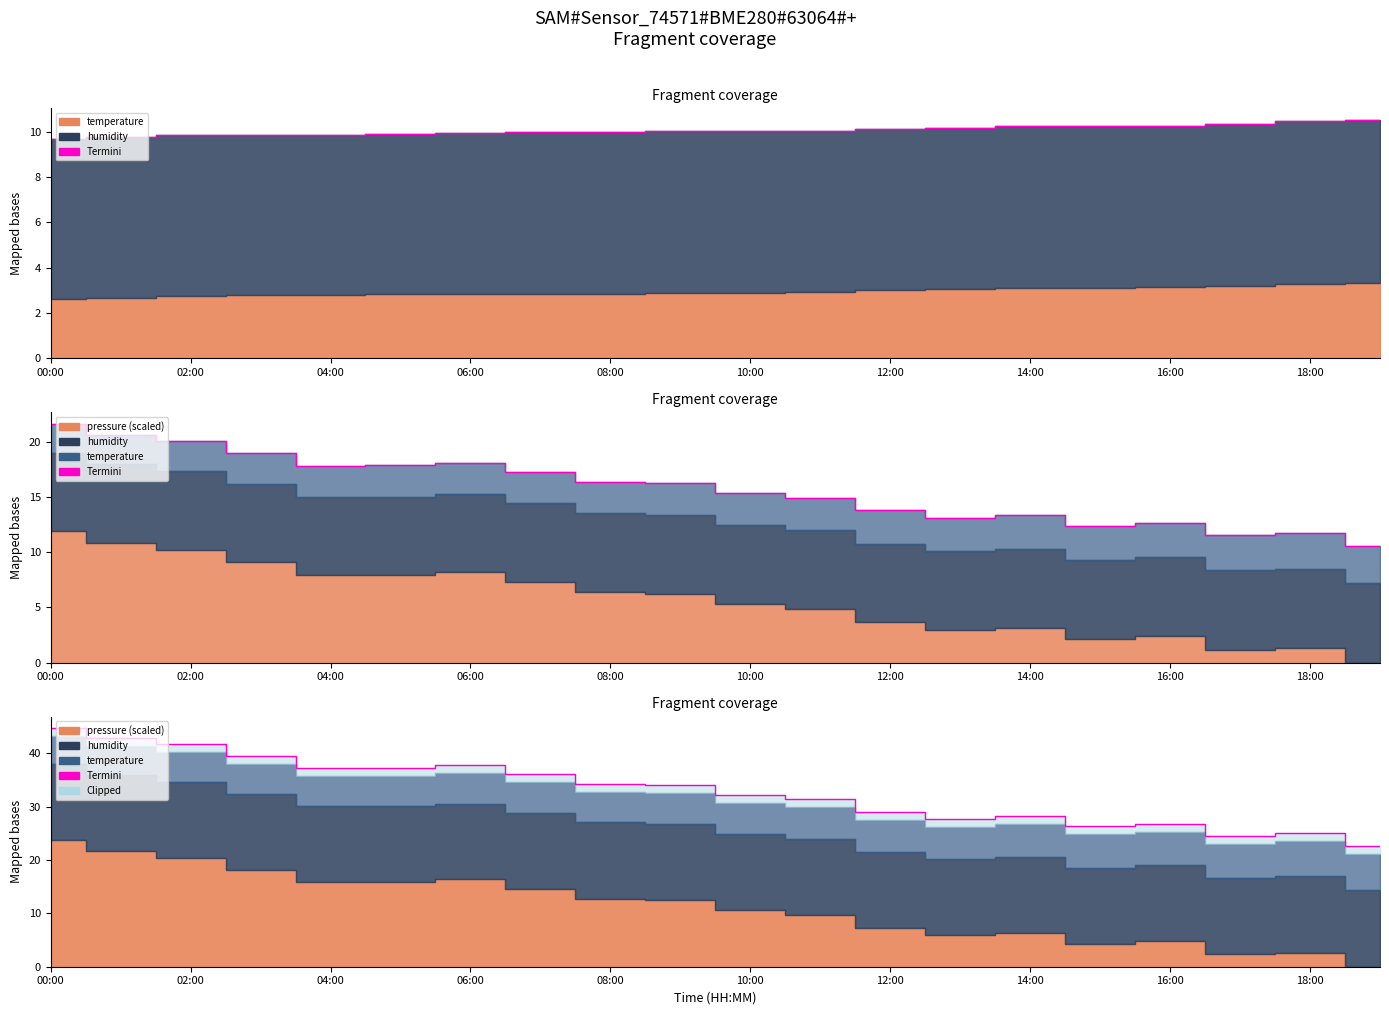

What value does the data have at 18:00?

25.0